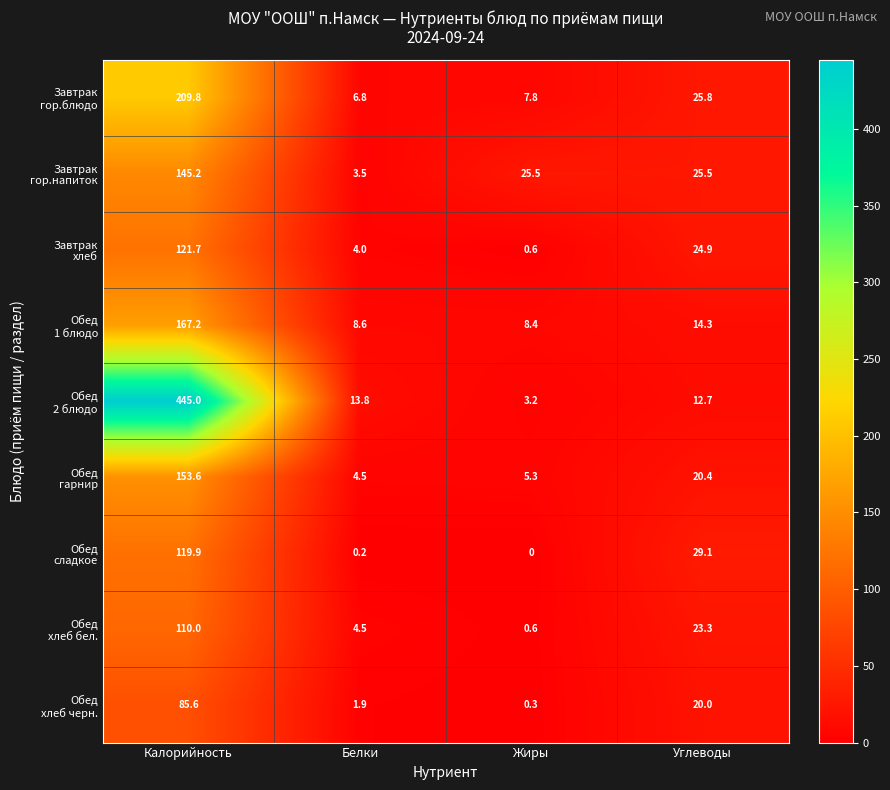

At which category does the chart reach its minimum across all series?

Жиры